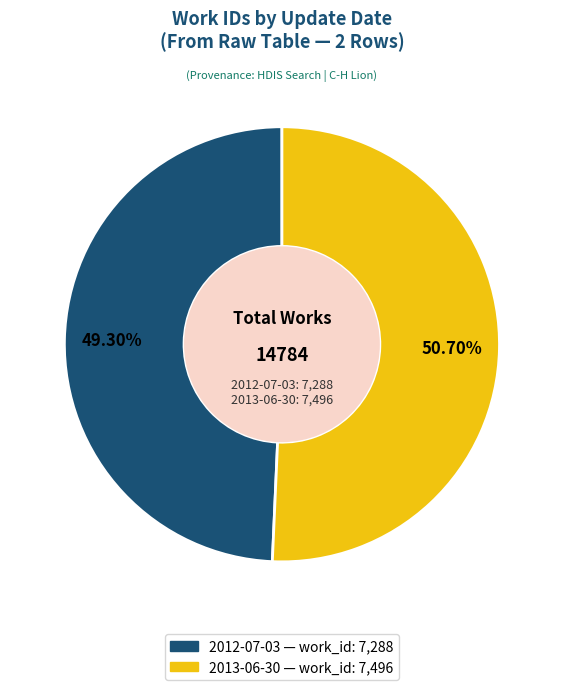

Does 2013-06-30 account for over 50% of the chart?

Yes